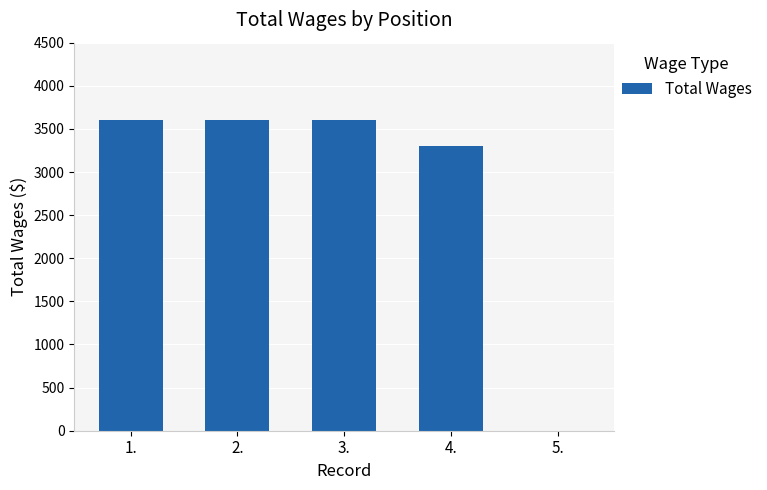

Reading left to right, list all the values displayed in this chart.

3600	3600	3600	3300	0